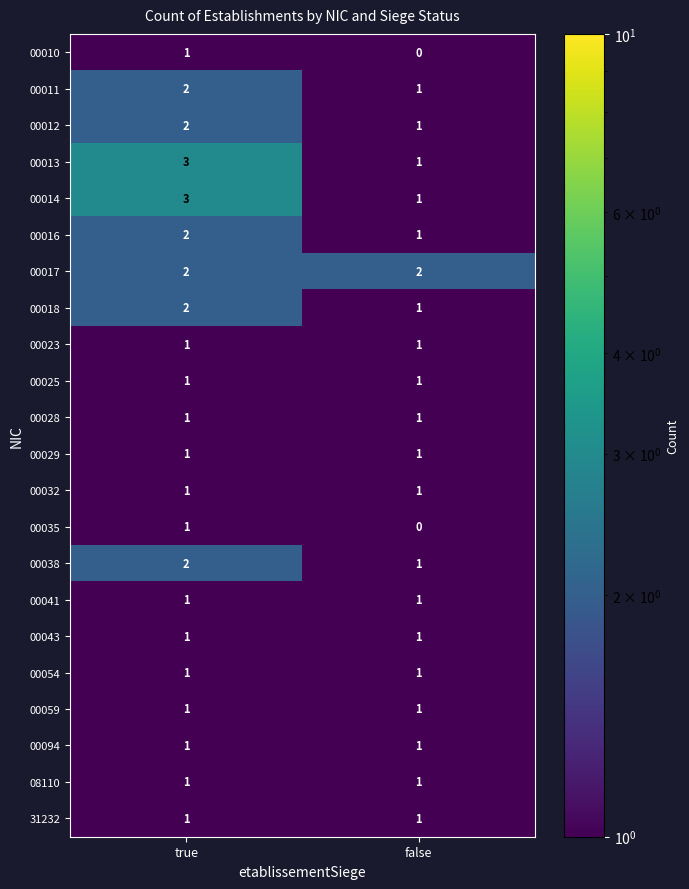

At which label does 00010 reach its peak?

true